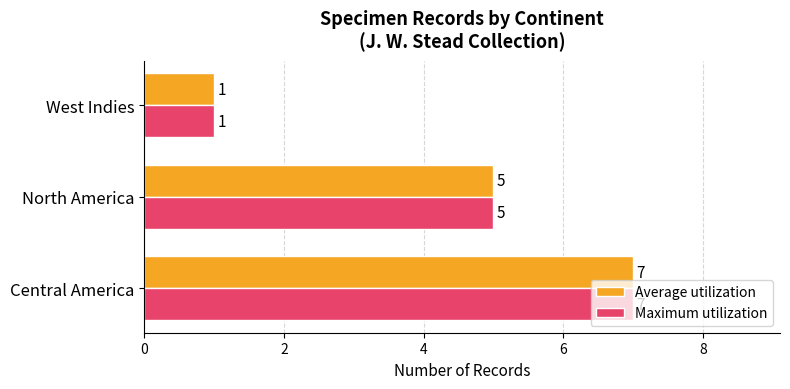

How many Maximum utilization values are between 1 and 7?

3